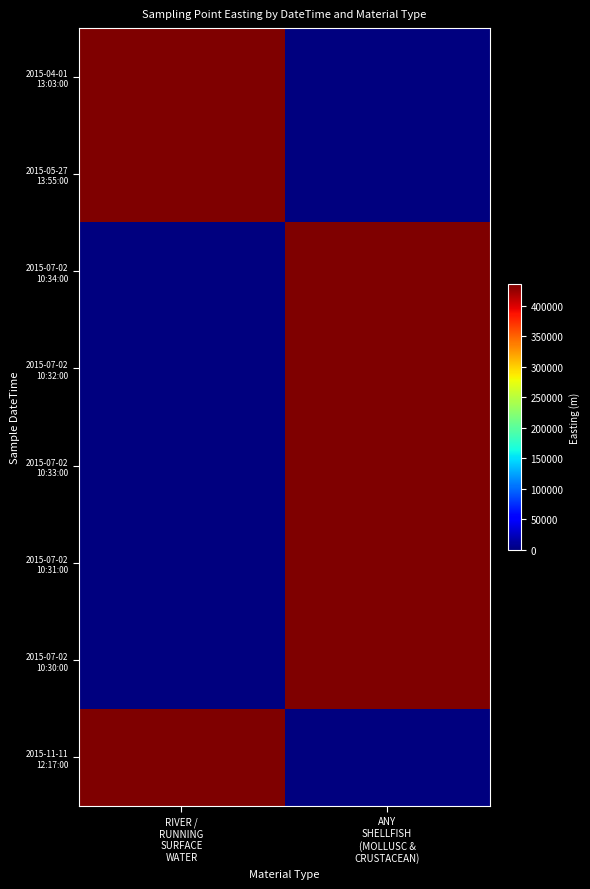

What is the difference between the highest and lowest values at ANY
SHELLFISH
(MOLLUSC &
CRUSTACEAN)?

434570